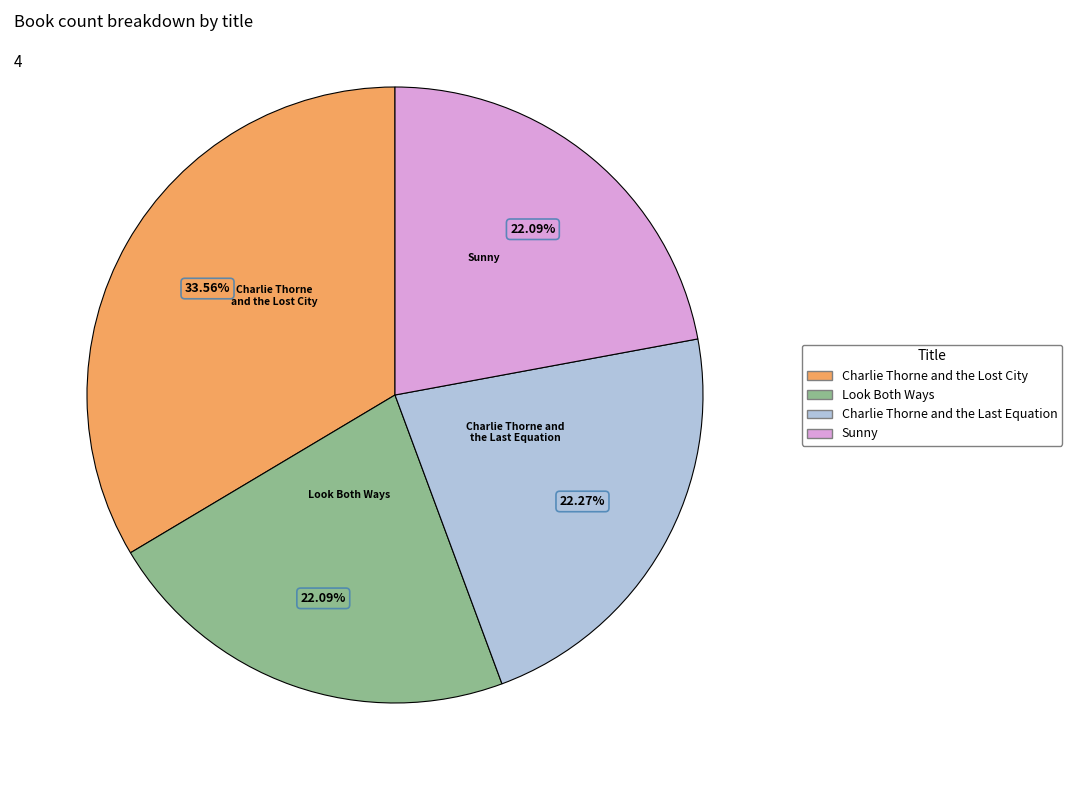

What is the largest slice in the pie chart?

Charlie Thorne and the Lost City